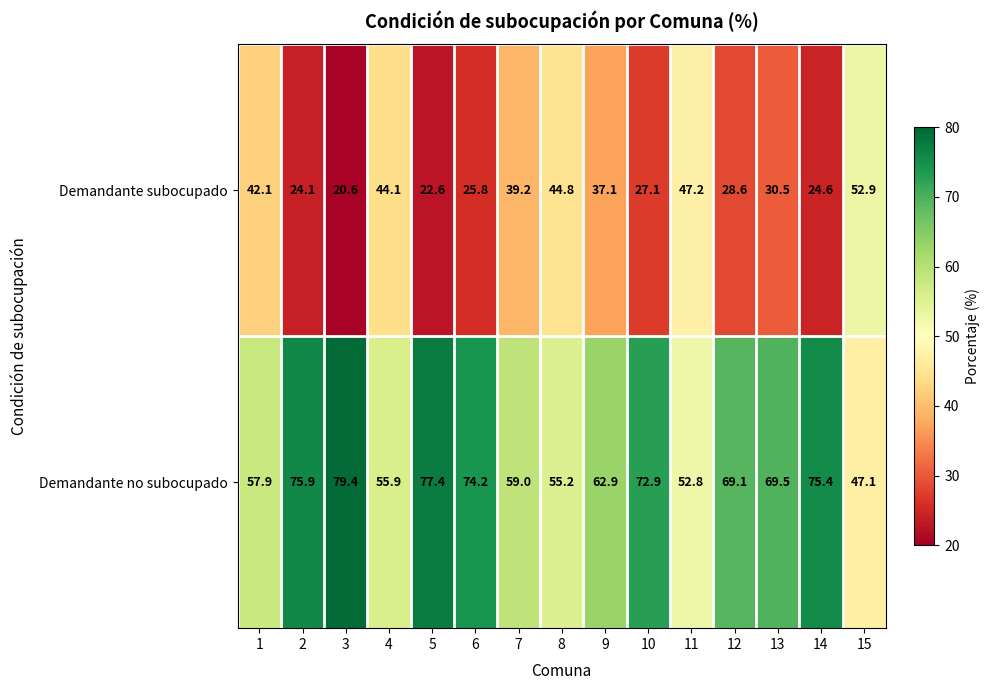

Which category has the lowest value in the Demandante subocupado series?

3